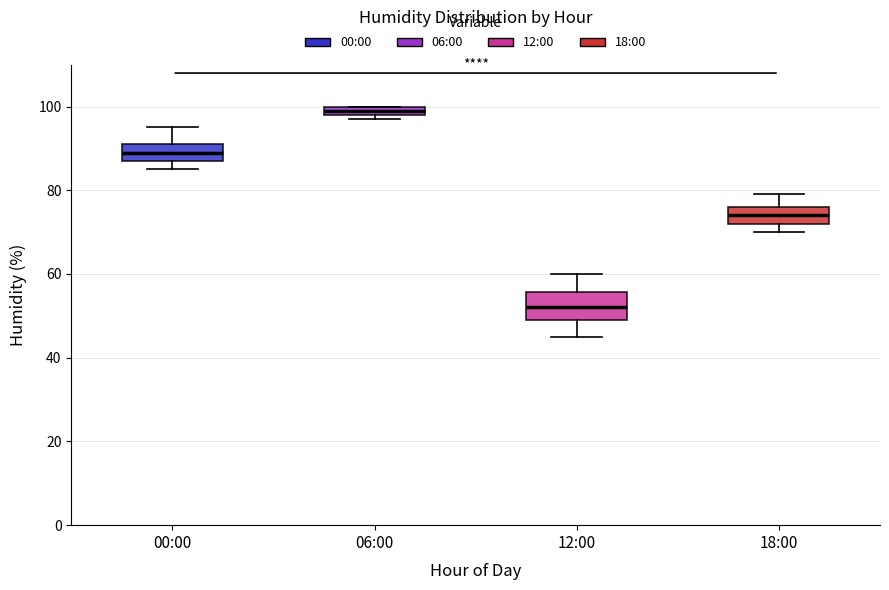

Where is the lower edge of the box for 12:00 on the y-axis? The values are not printed on the chart, so give them approximately, as read against the axis.

50